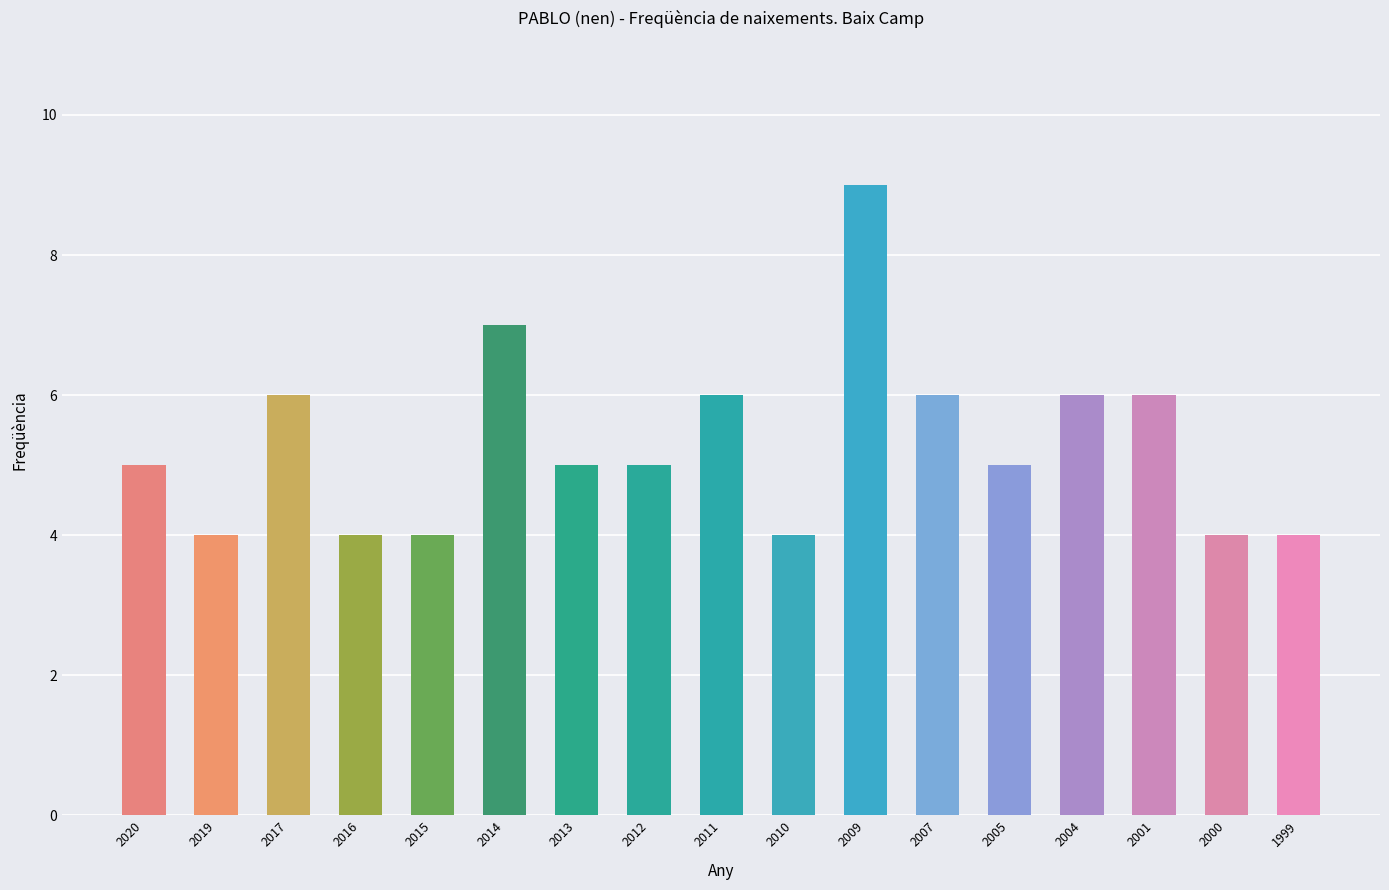

Approximately how many times larger is the value at 2000 compared to 2019?

1.0